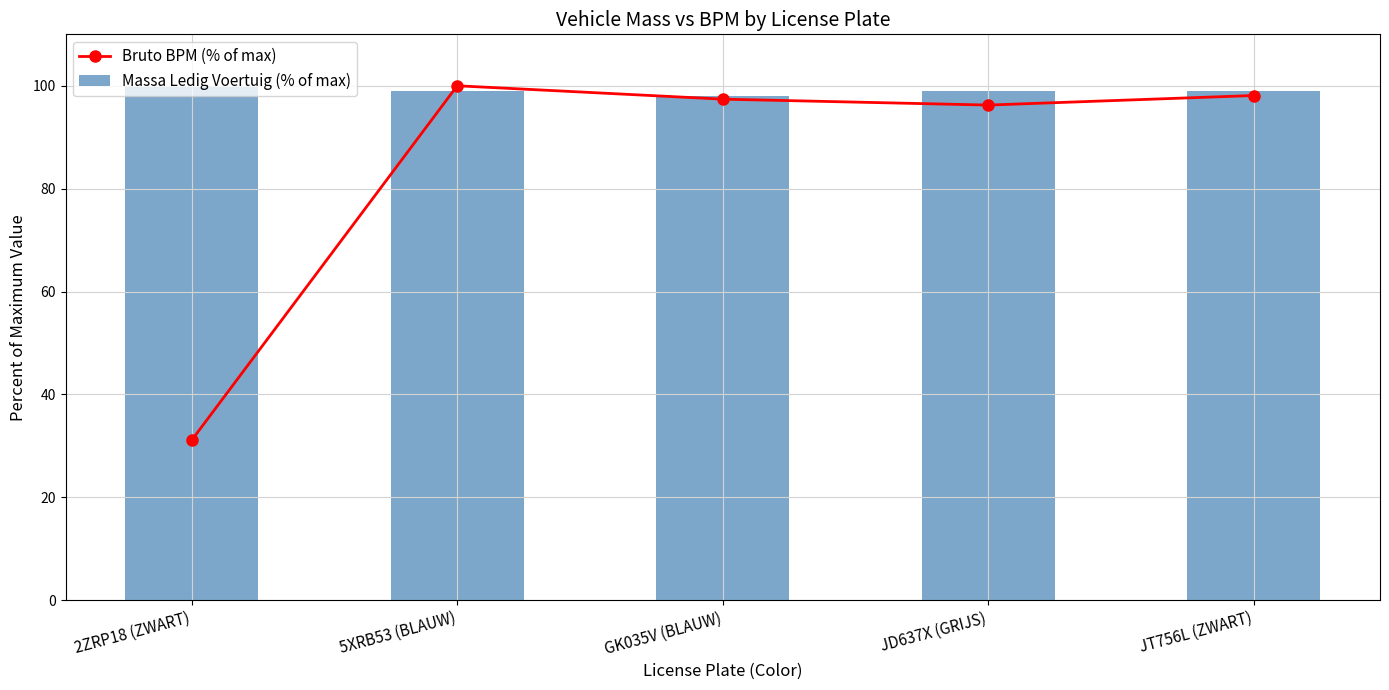

What is the spread (max minus min) of values at JD637X (GRIJS)?

2.7